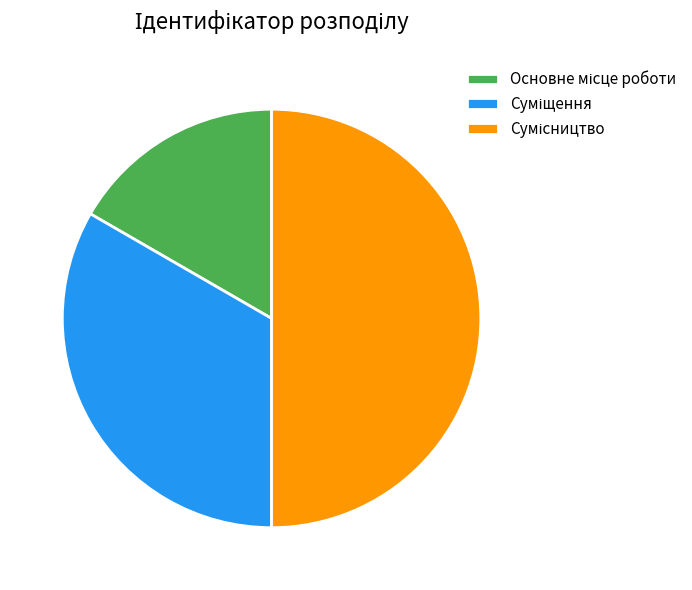

How many slices are in this pie chart?

3